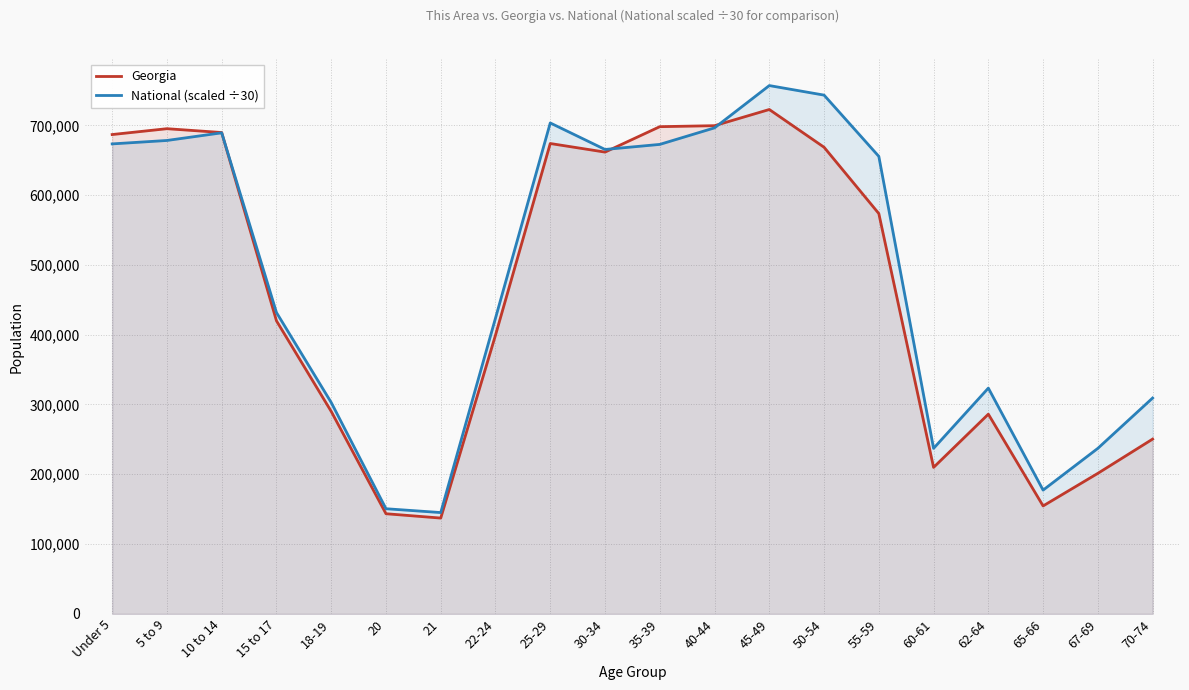

What is the minimum value shown in the chart?

137251.0